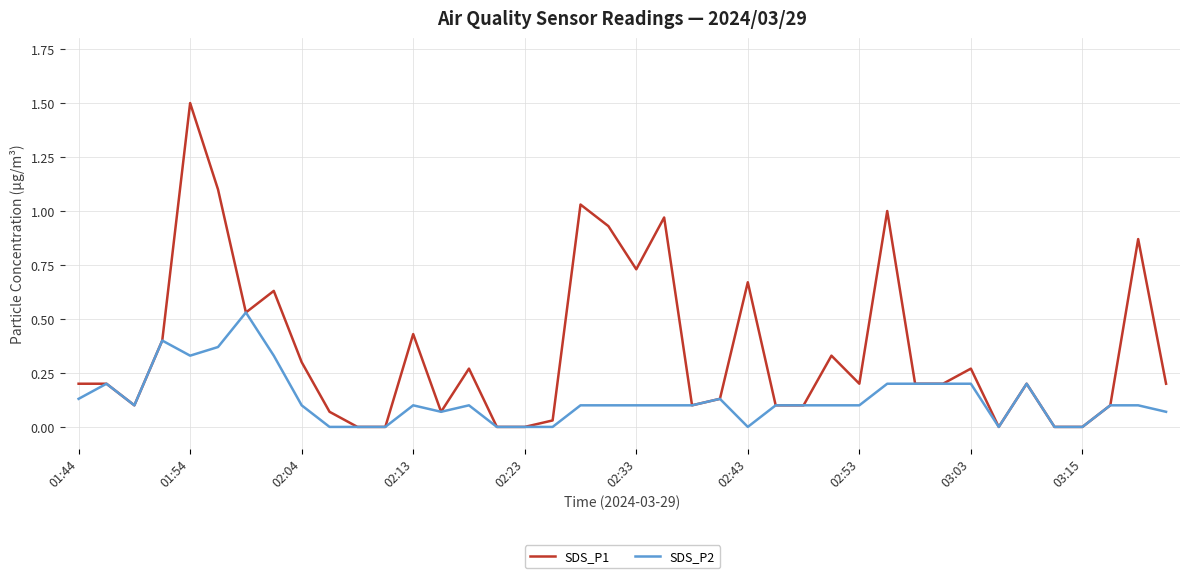

Which series has the largest total across all categories?

SDS_P1